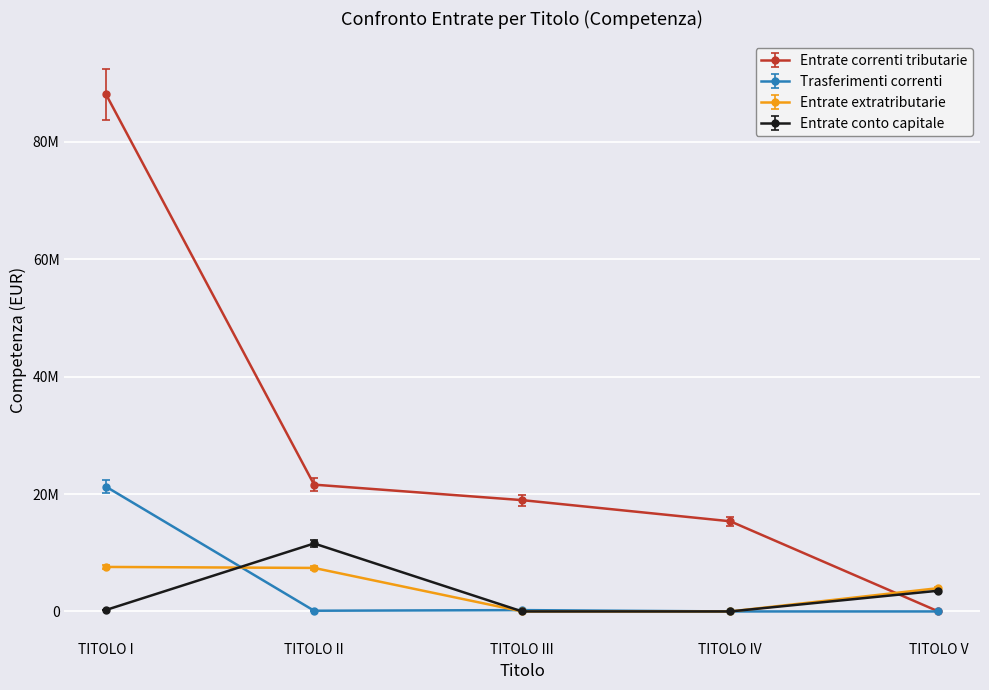

At which label does Trasferimenti correnti reach its minimum?

TITOLO IV